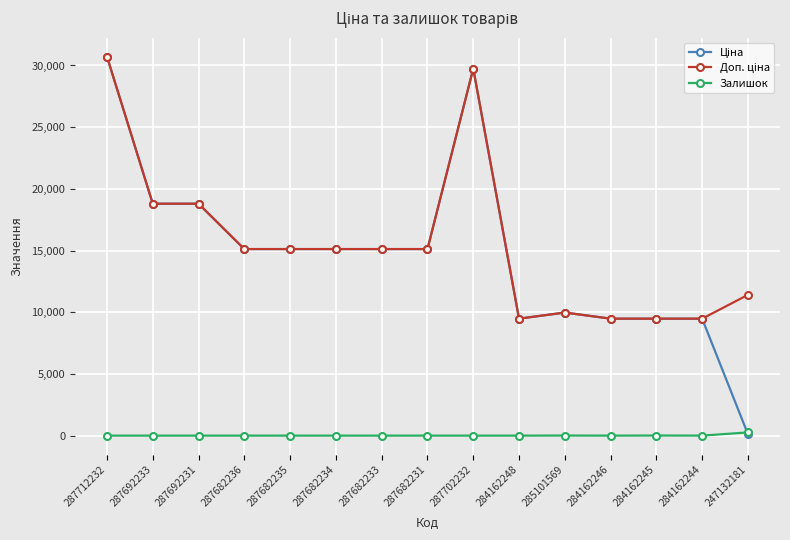

The Залишок series shows 0.0 at 287692231. True or false?

True